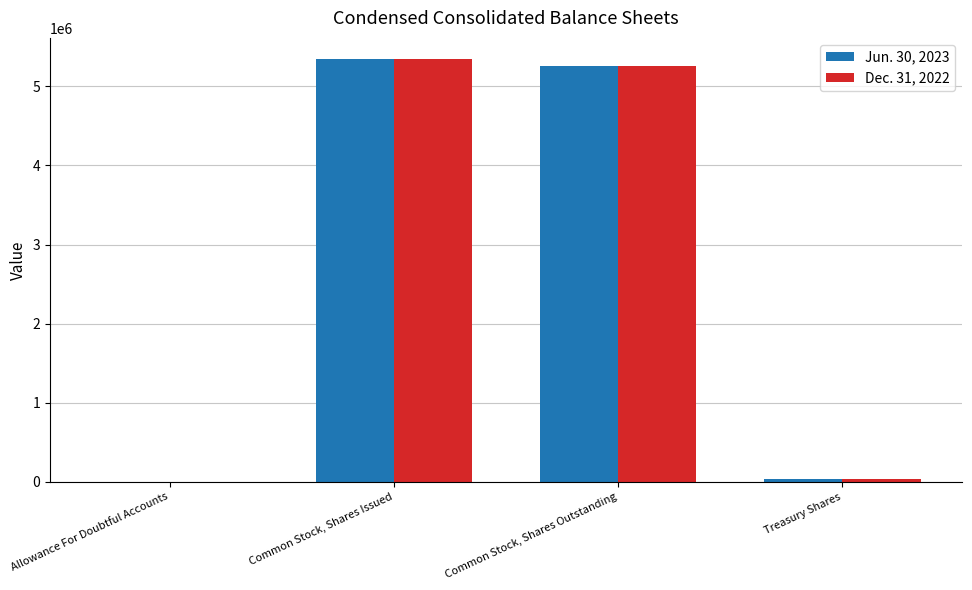

Is it true that Dec. 31, 2022 equals 5345189 at Common Stock, Shares Issued?

True